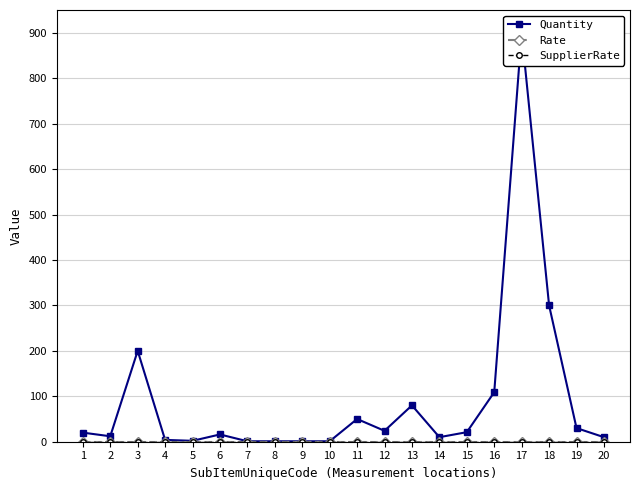

At which category is the sum across all series the highest?

17